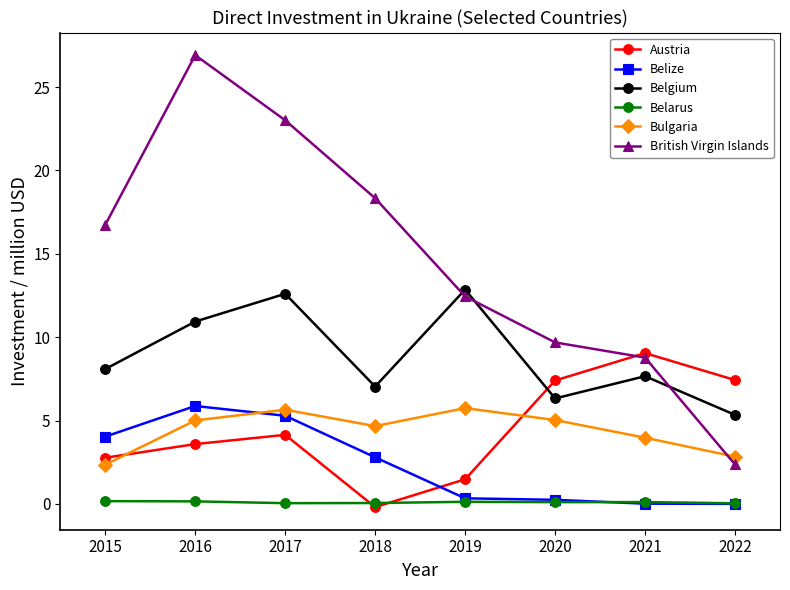

True or false: British Virgin Islands and Belize intersect in this chart.

False